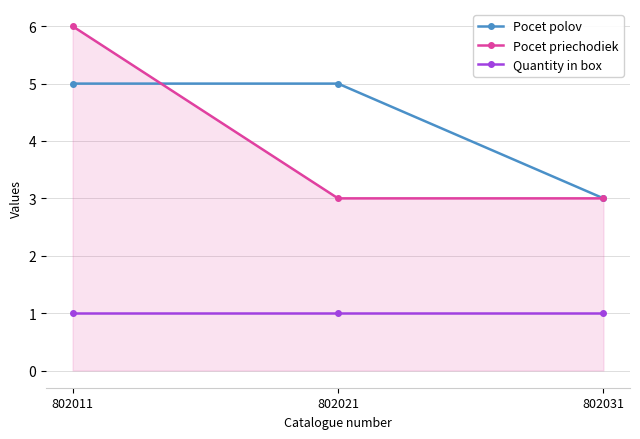

The Pocet priechodiek series shows 3 at 802031. True or false?

True